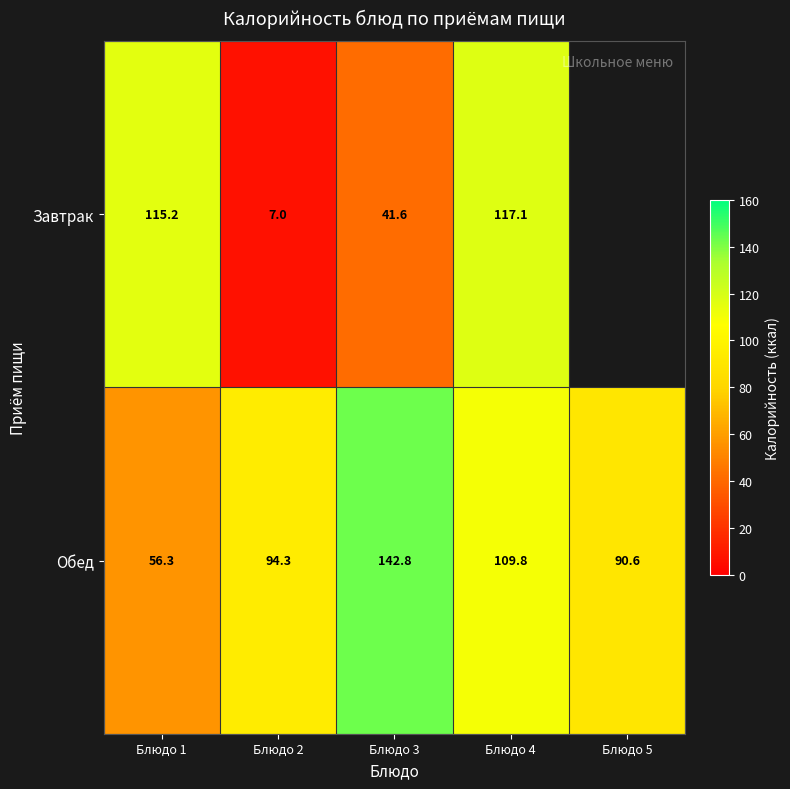

Is the value of Завтрак at Блюдо 4 greater than the value of Обед at Блюдо 3?

No